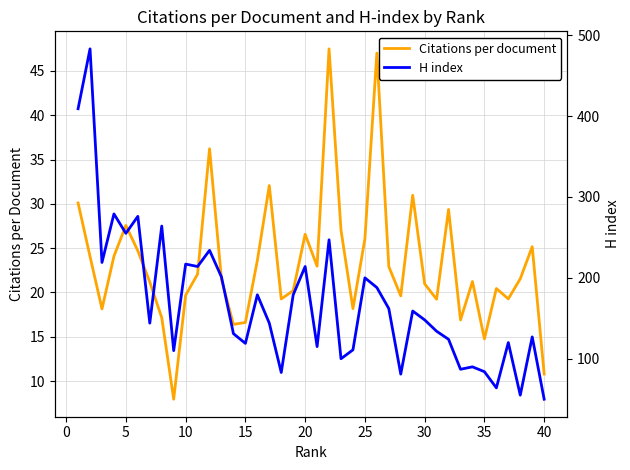

What is the minimum value for Citations per document?

8.0